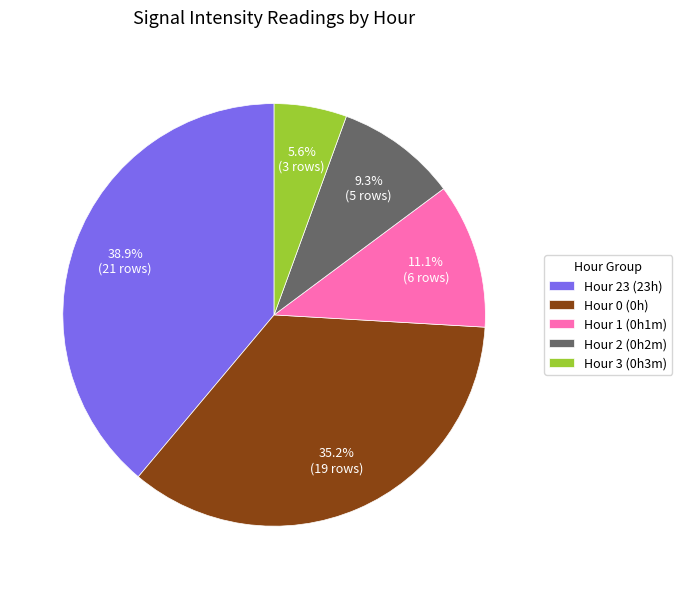

Do Hour 23 (23h) and Hour 2 (0h2m) together represent more than half of the pie?

No